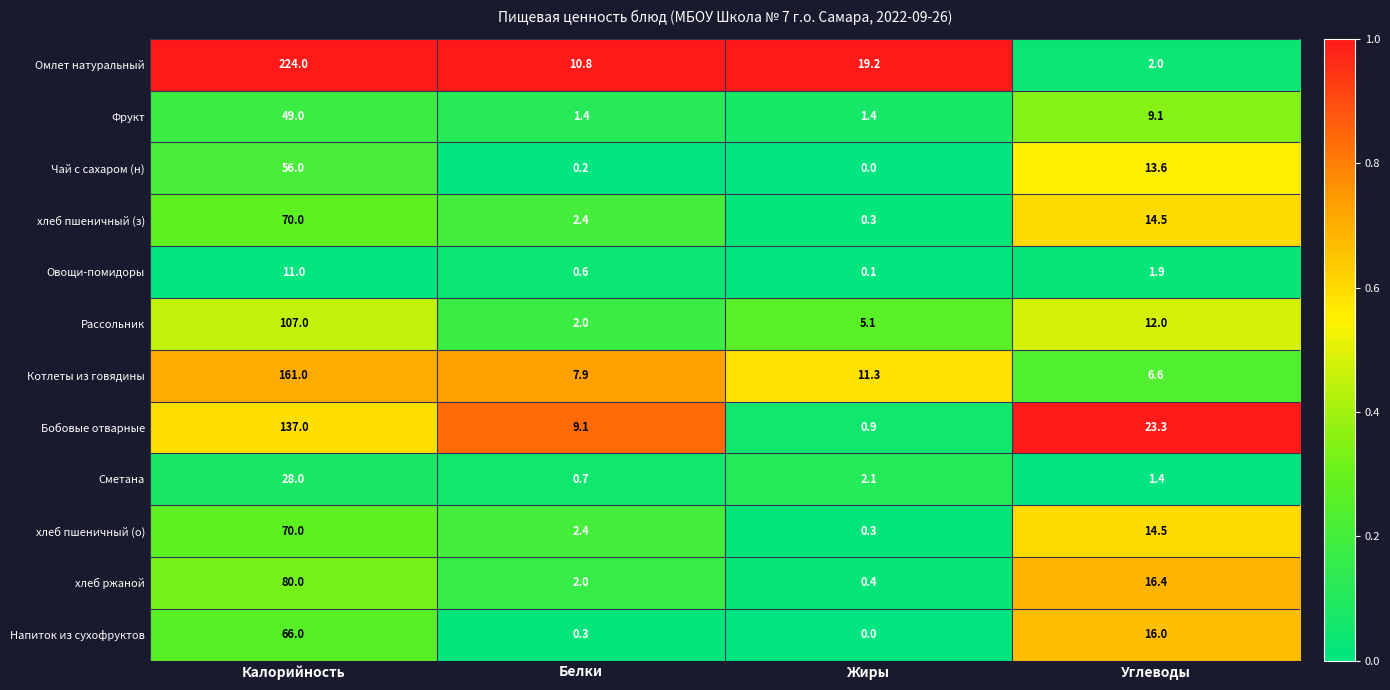

At how many categories does at least one series exceed 0?

4